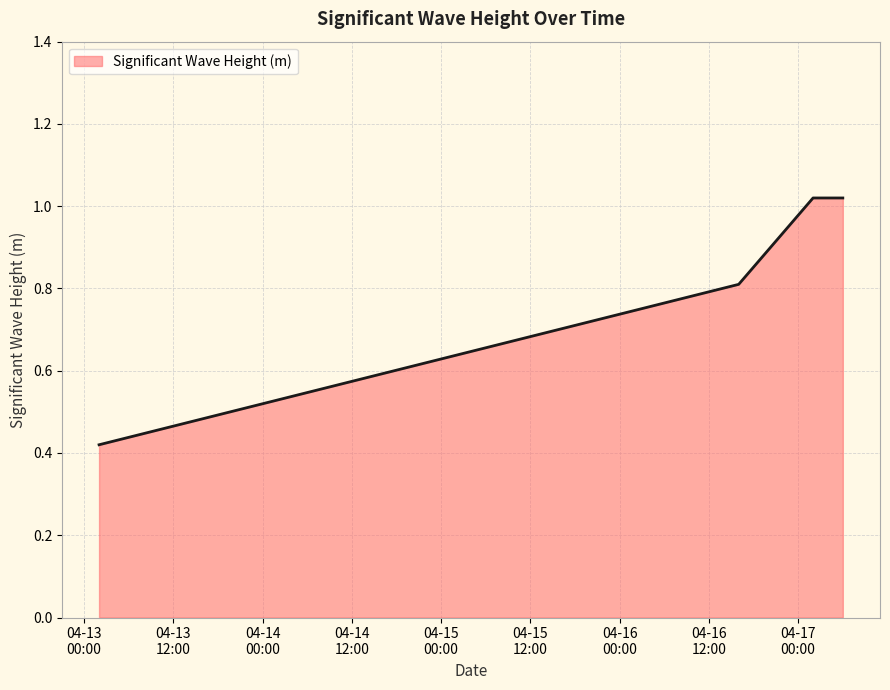

What is the difference between the maximum and minimum values?

0.6